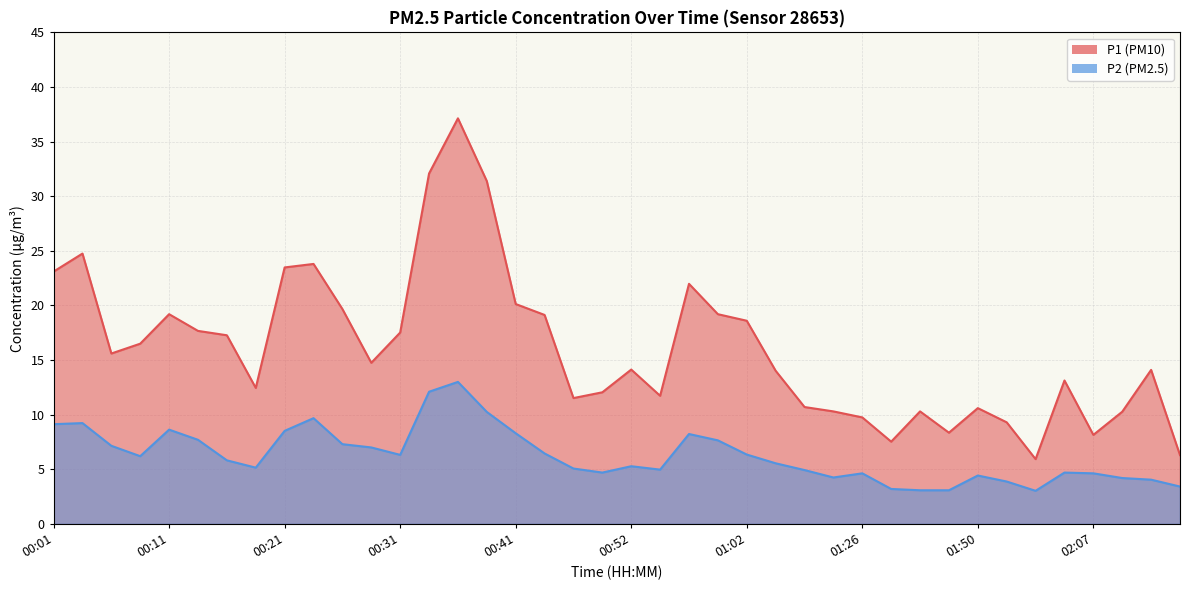

How many data points does each series have?

40